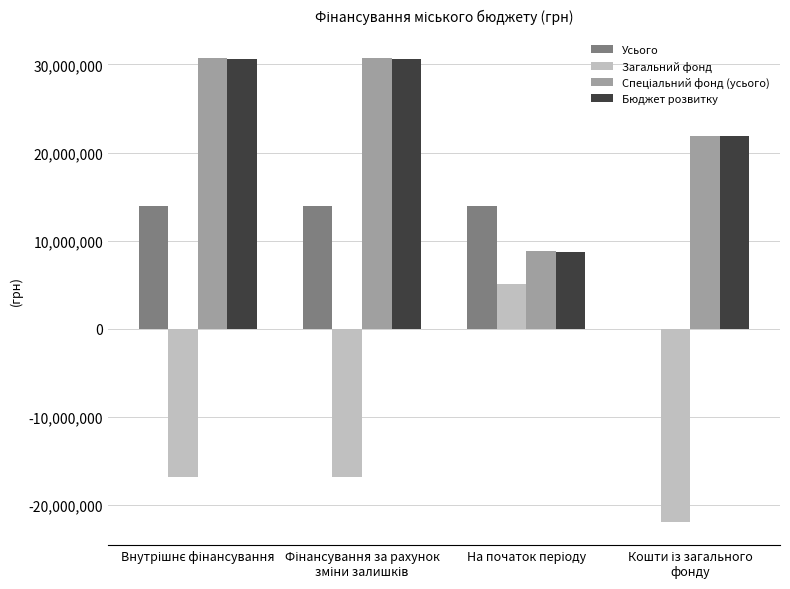

What is the maximum value for Бюджет розвитку?

30593745